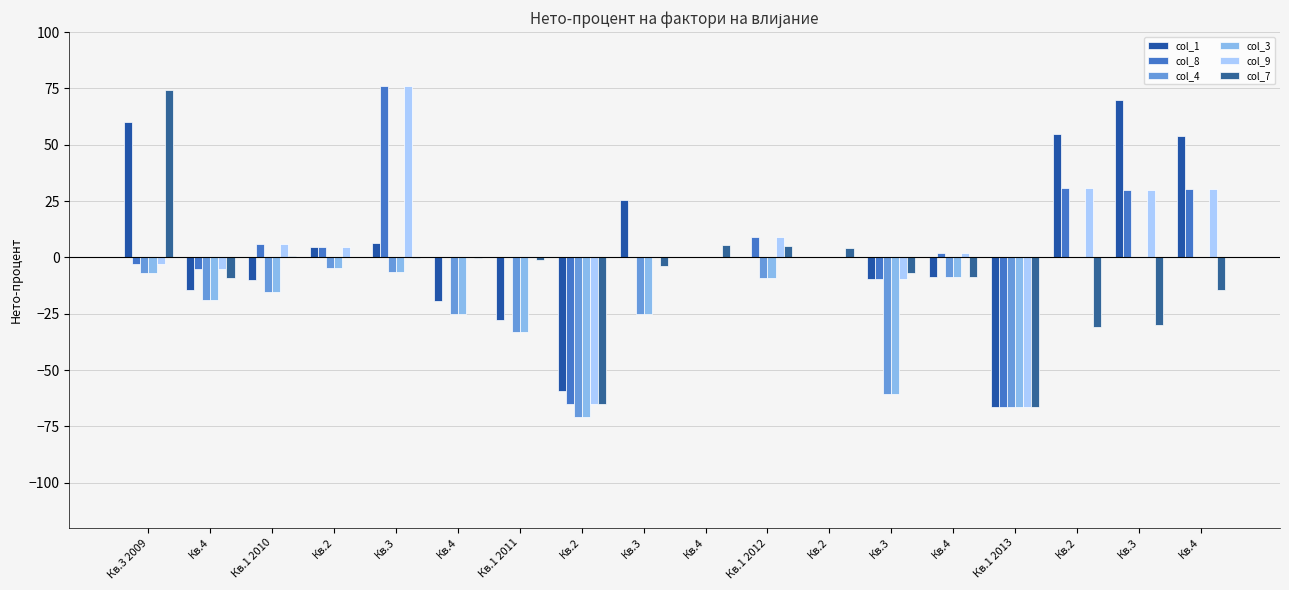

Which series has the widest spread of values?

col_8